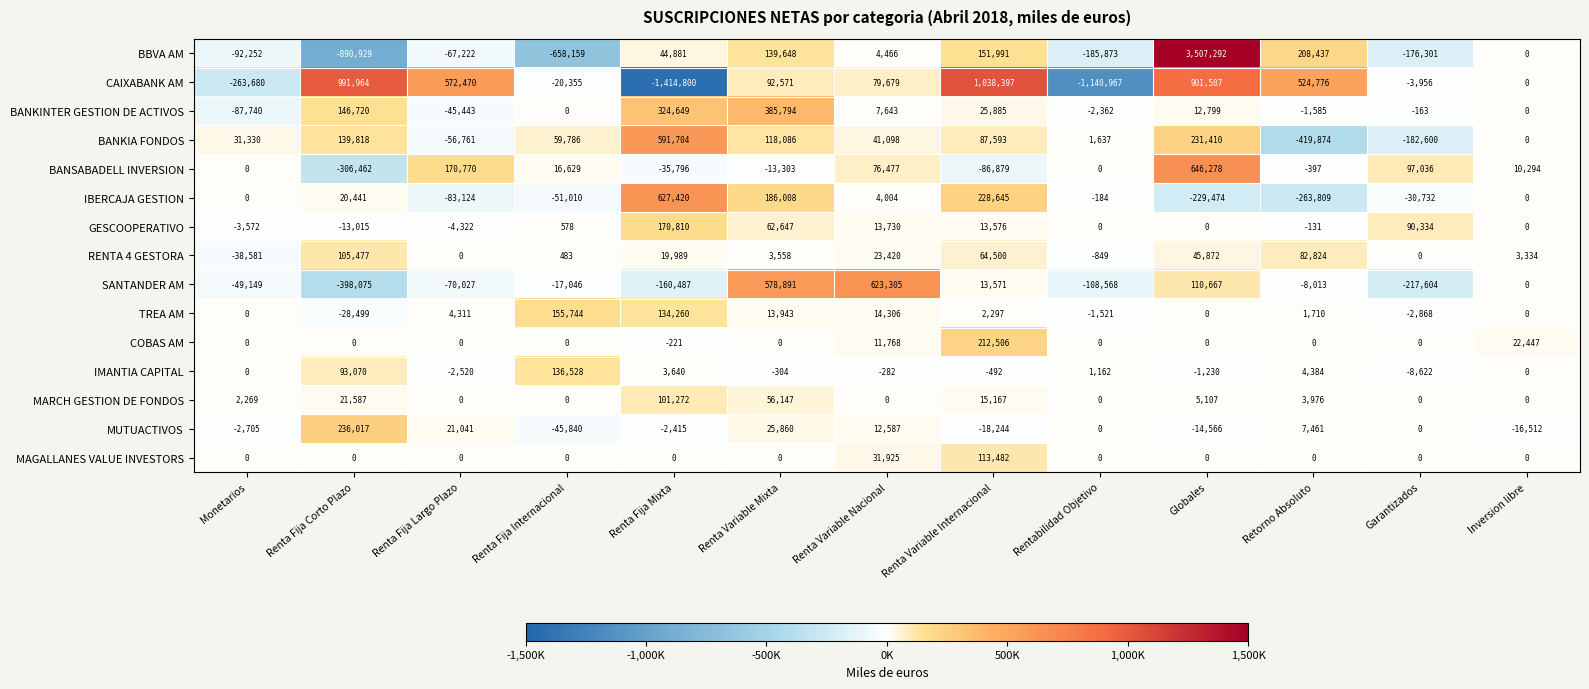

Which series has the largest range (max minus min)?

BBVA AM